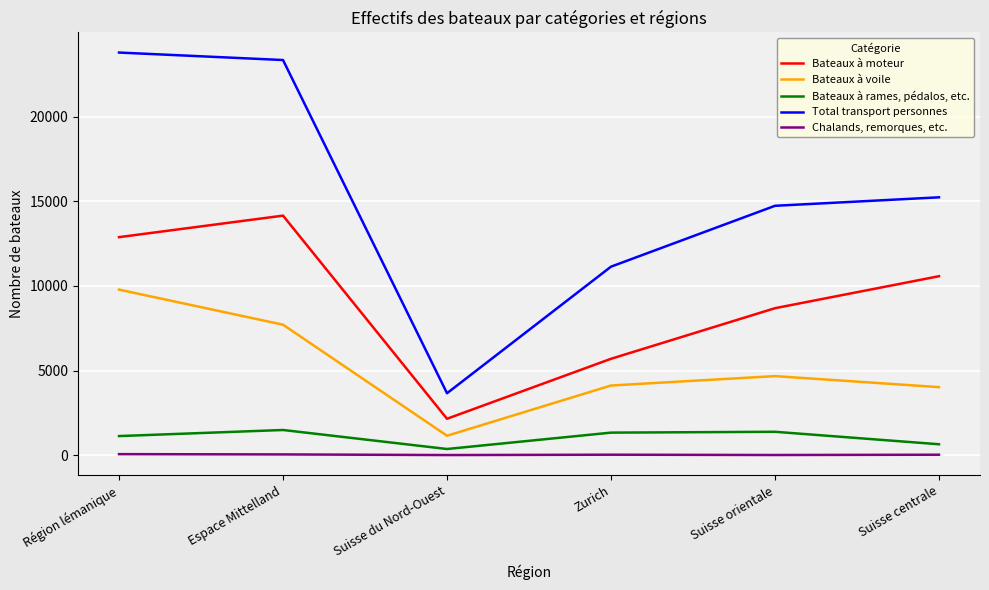

At which category does Bateaux à moteur reach its first local valley?

Suisse du Nord-Ouest